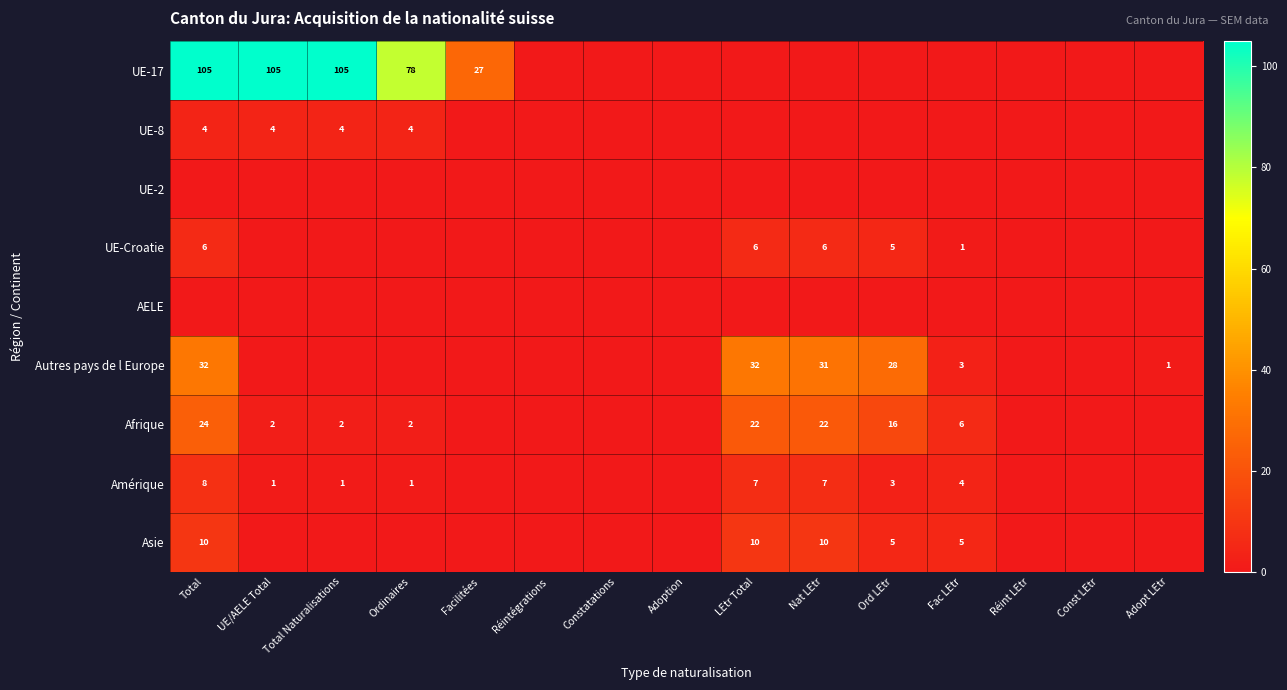

The UE-17 series shows 37 at Ordinaires. True or false?

False